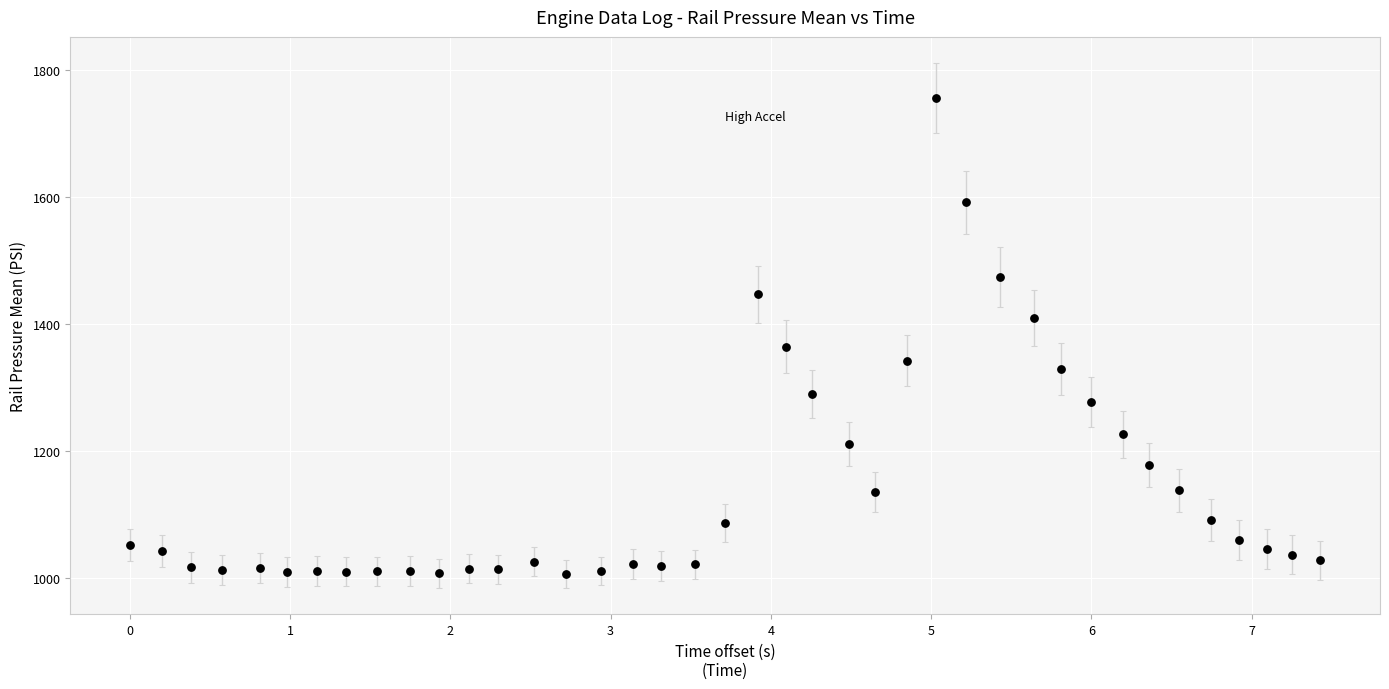

What Y value in the scatter plot is closest to 1380?

1364.1